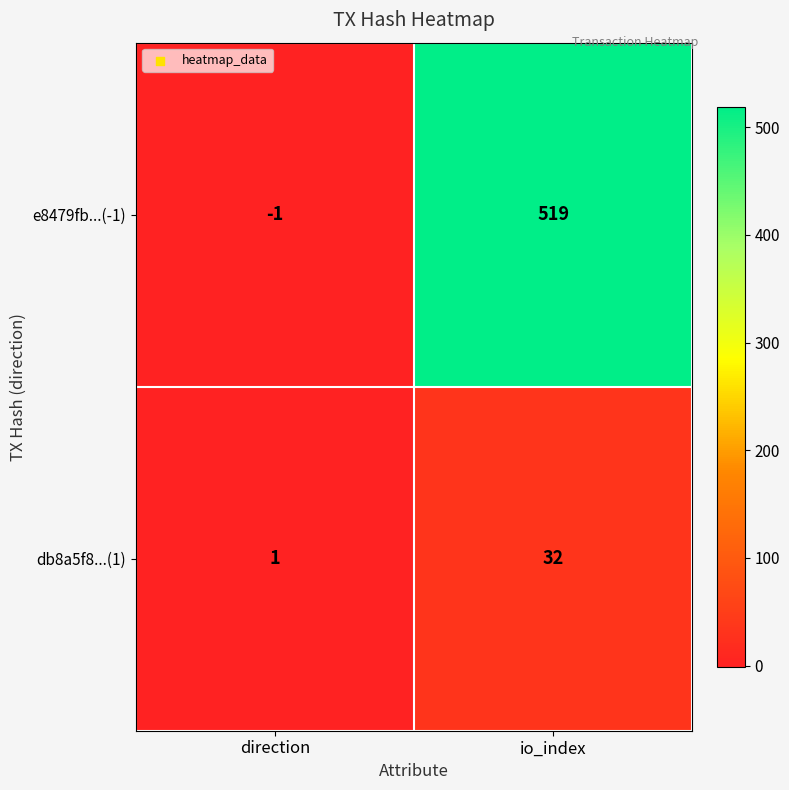

The value of e8479fb...(-1) at io_index is 813. True or false?

False